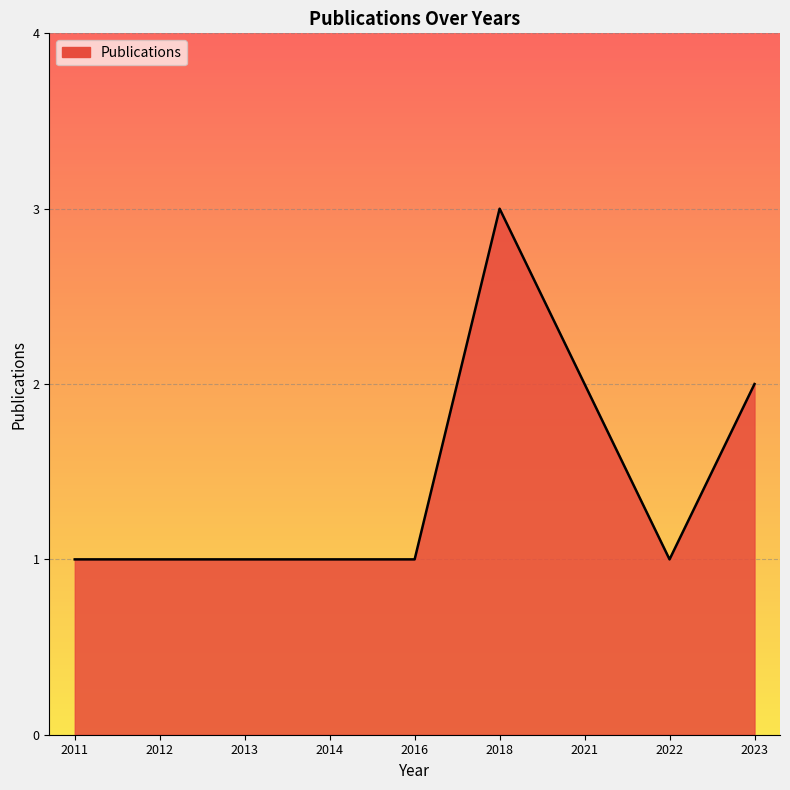

What is the ratio of the value at 2022 to the value at 2014?

1.0